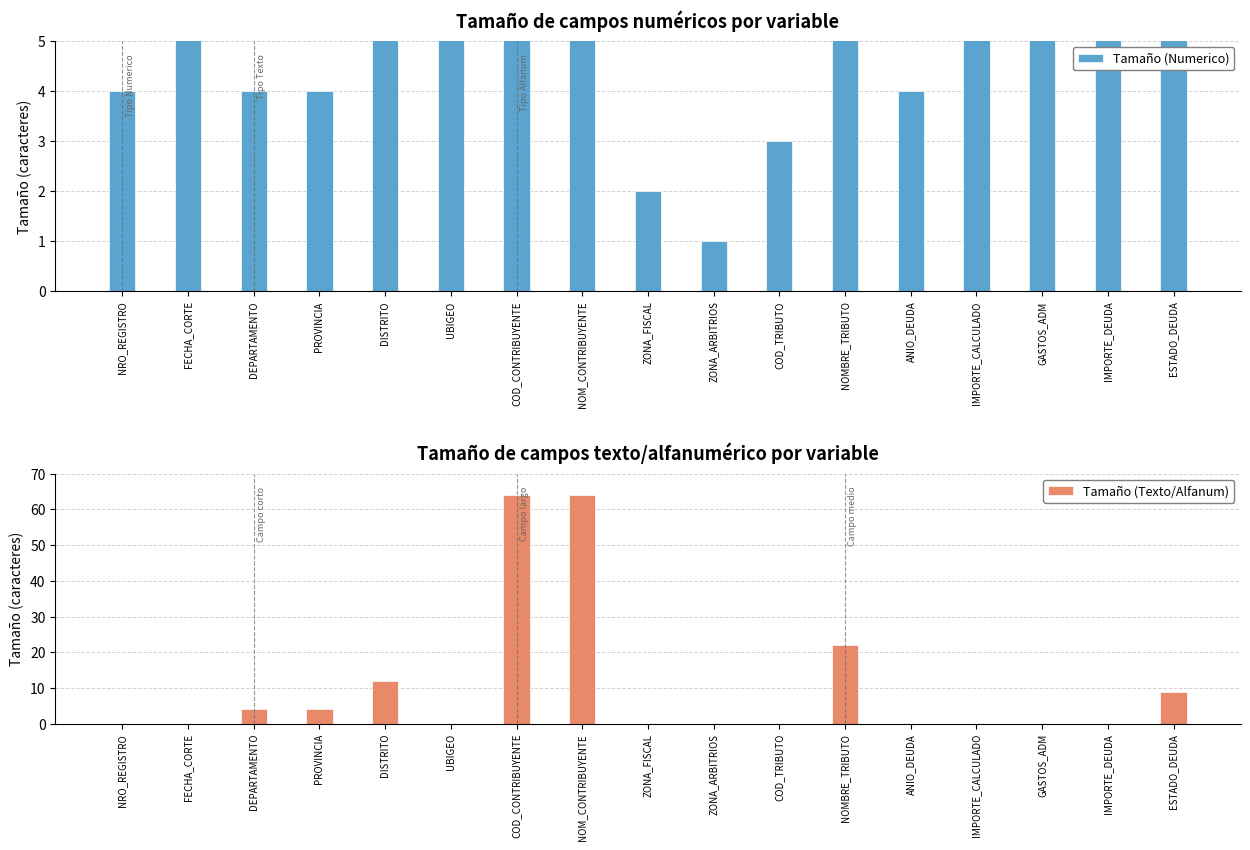

The Tamaño (Texto/Alfanum) series shows 0 at IMPORTE_CALCULADO. True or false?

True